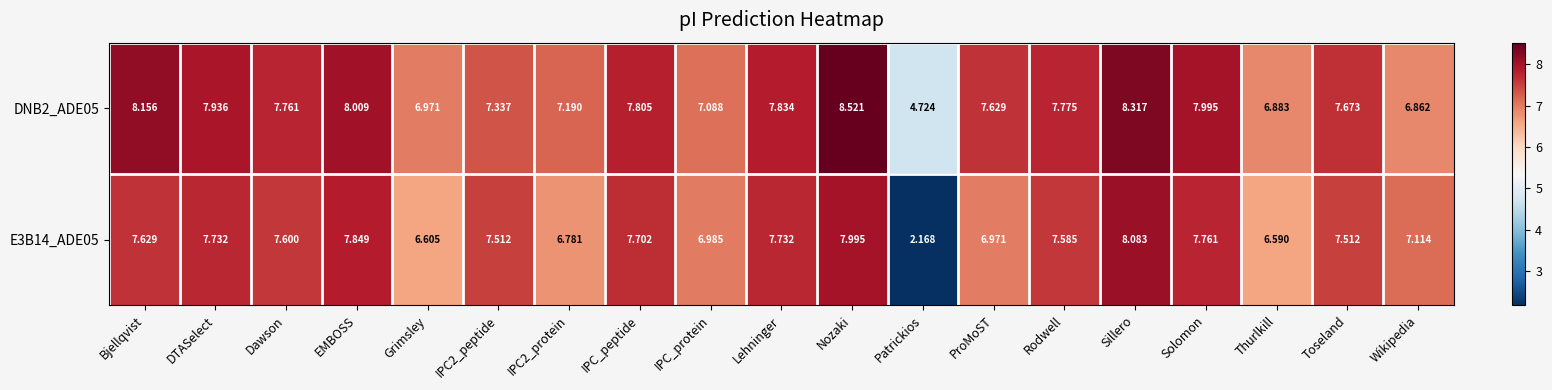

At which category is the sum across all series the highest?

Nozaki